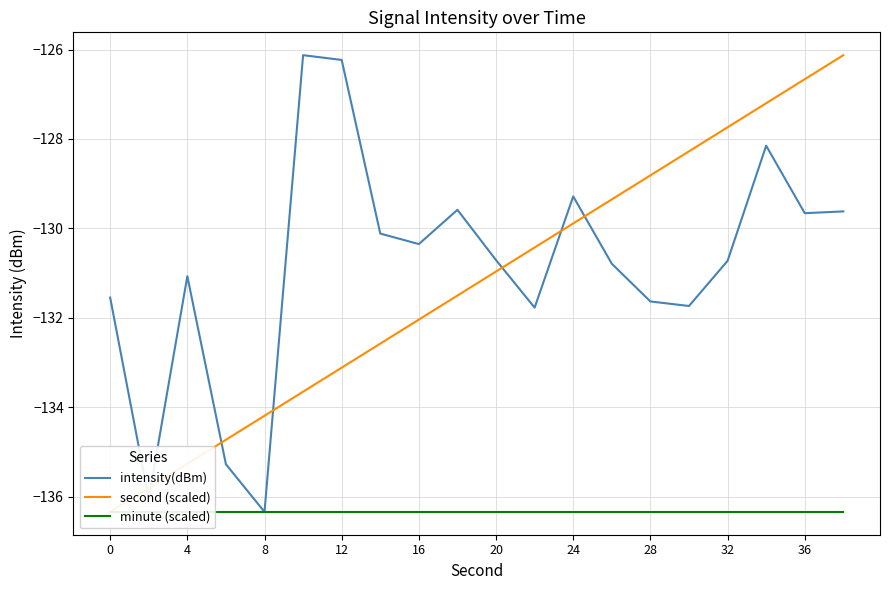

At which category does intensity(dBm) reach its first local peak?

4